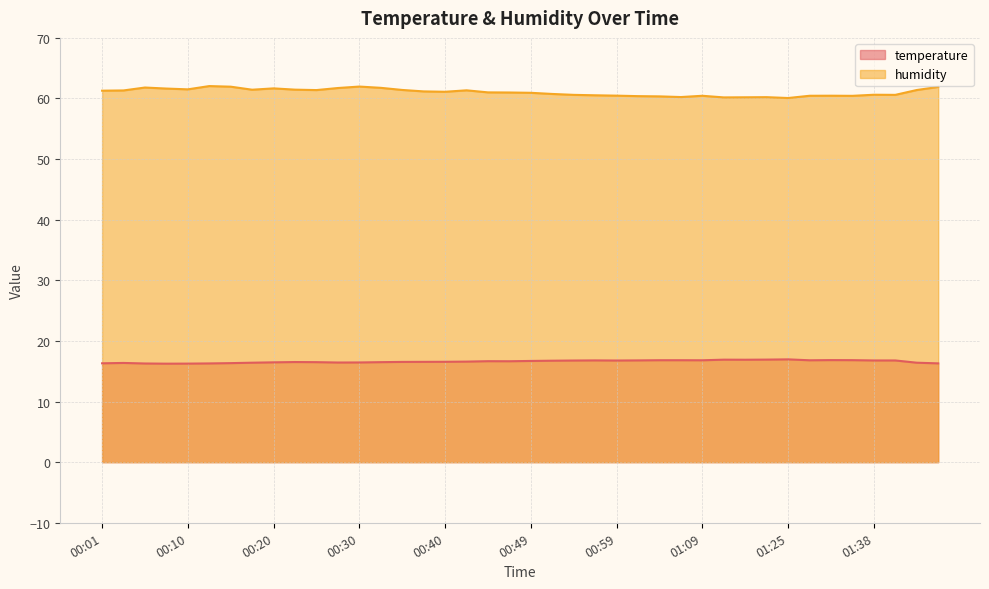

What is the difference between the maximum and second lowest values in the temperature series?

0.7